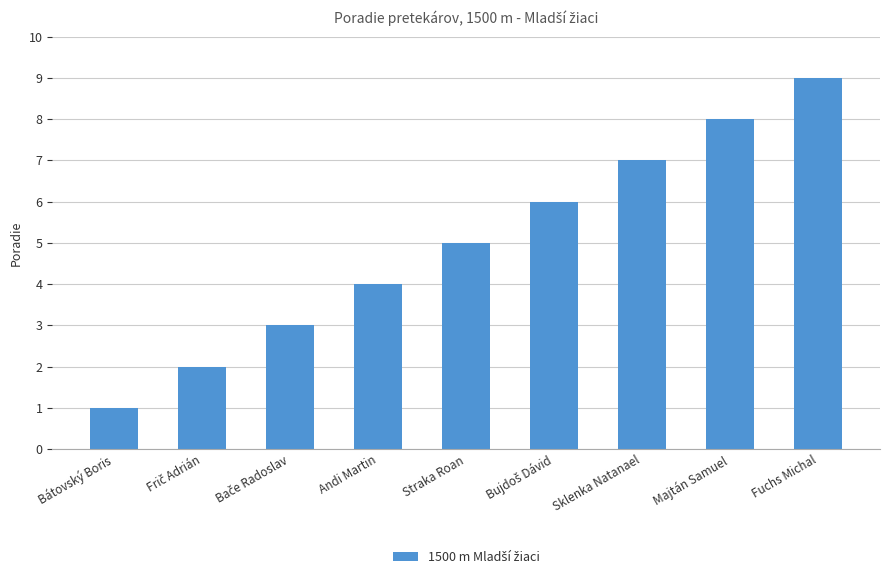

Is it true that the value at Fuchs Michal is 14?

False